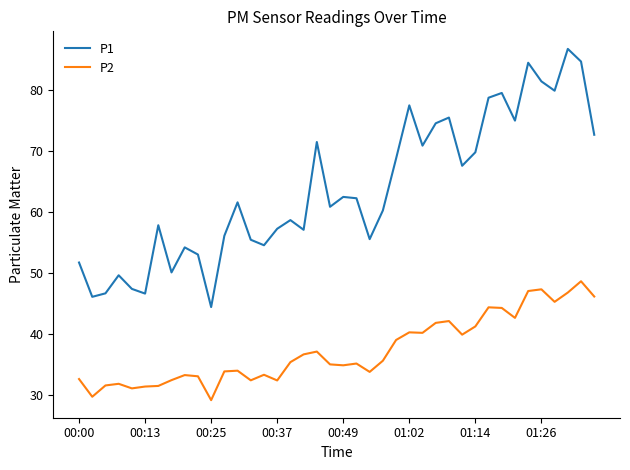

Which series has the largest range (max minus min)?

P1